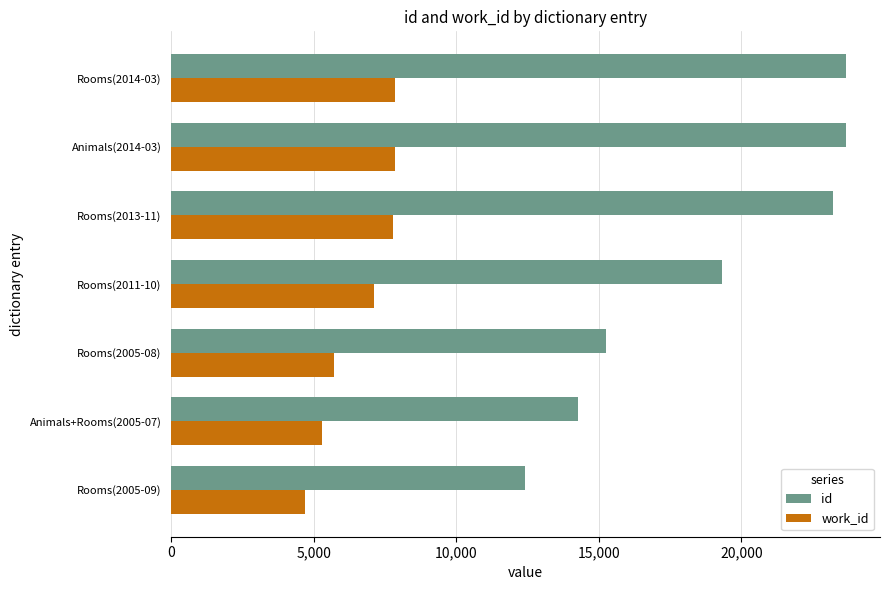

Rank the series by their average value, from lowest to highest.

work_id, id